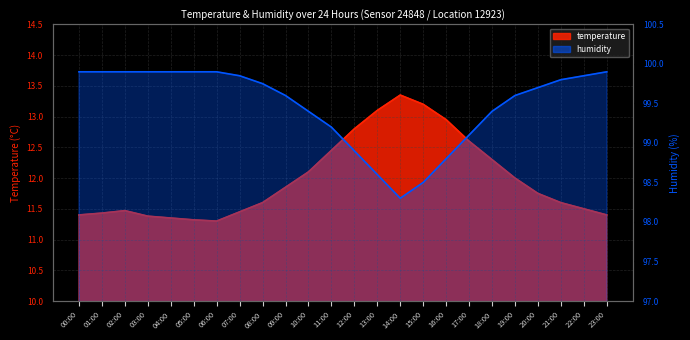

The humidity series shows 99.2 at 11:00. True or false?

True